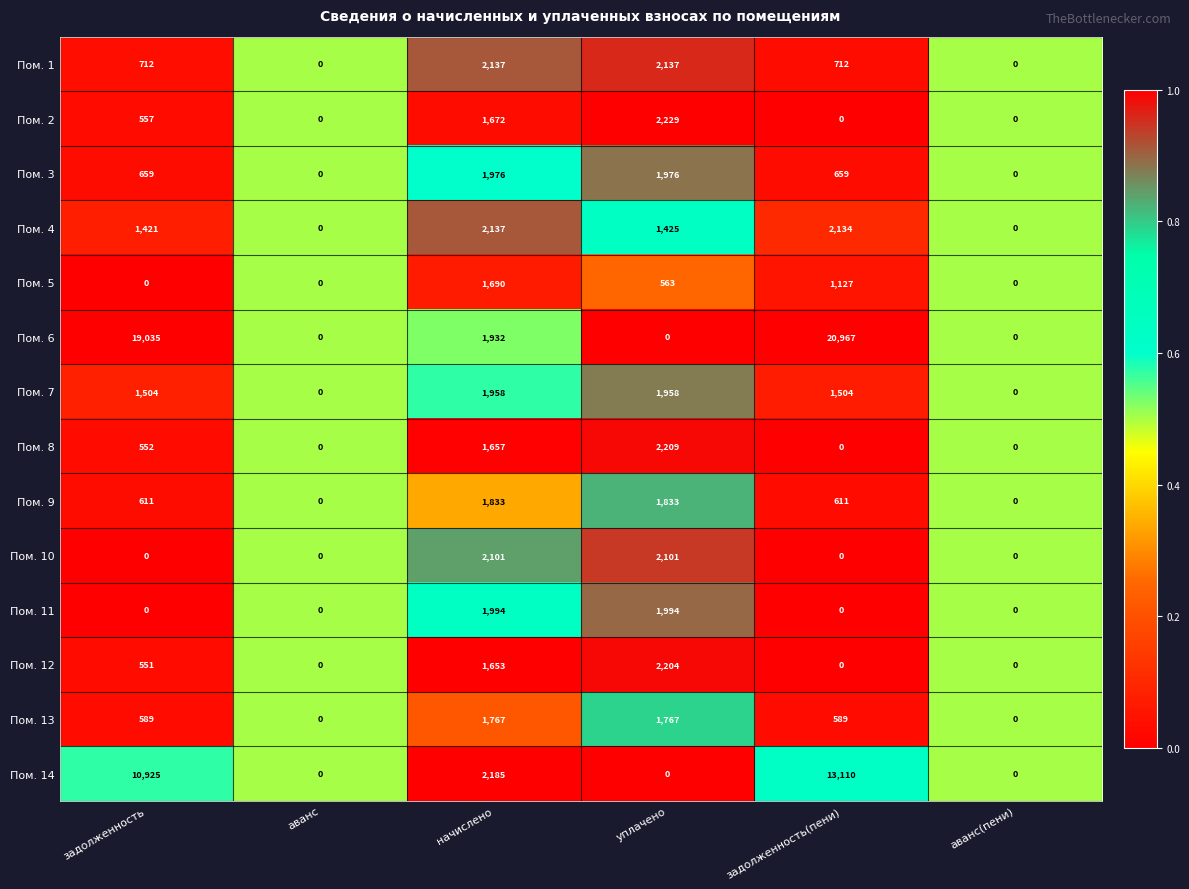

Which series has the widest spread of values?

Пом. 6